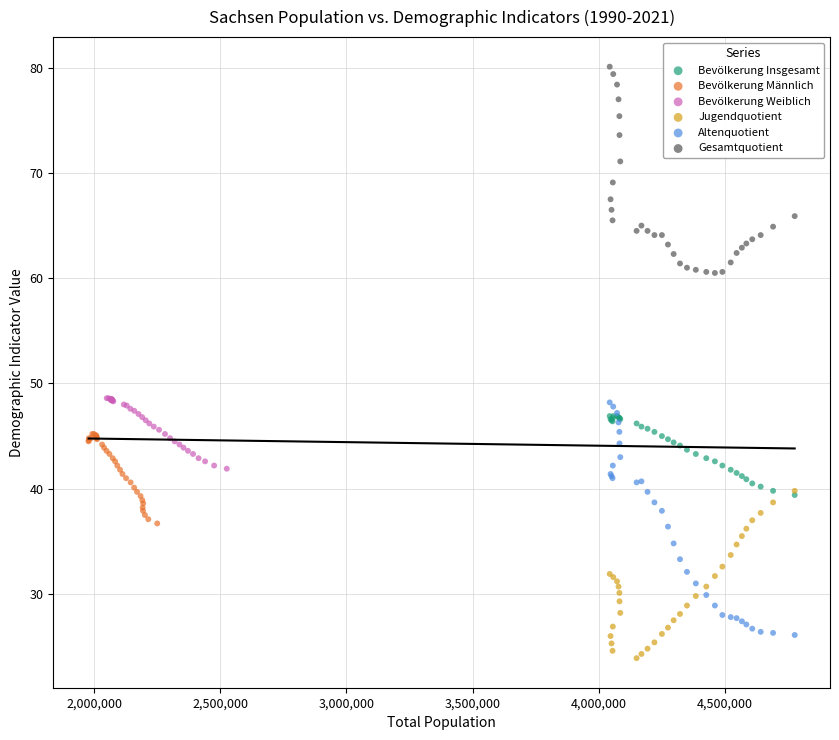

What are all the series names shown in the legend?

Bevölkerung Insgesamt, Bevölkerung Männlich, Bevölkerung Weiblich, Jugendquotient, Altenquotient, Gesamtquotient